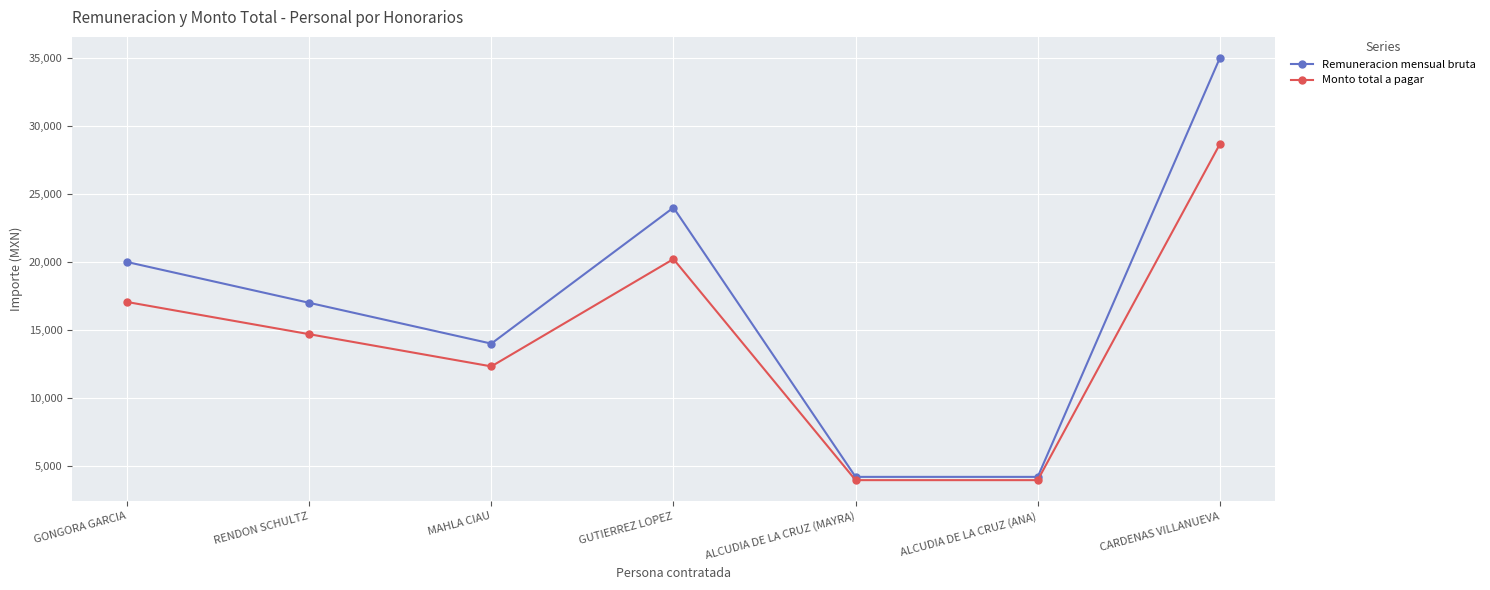

Reading right to left, what are all the values shown in this chart?

Remuneracion mensual bruta: CARDENAS VILLANUEVA=35000.0	ALCUDIA DE LA CRUZ (ANA)=4201.6	ALCUDIA DE LA CRUZ (MAYRA)=4201.6	GUTIERREZ LOPEZ=24000.0	MAHLA CIAU=14000.0	RENDON SCHULTZ=17000.0	GONGORA GARCIA=20000.0
Monto total a pagar: CARDENAS VILLANUEVA=28669.1	ALCUDIA DE LA CRUZ (ANA)=3961.8	ALCUDIA DE LA CRUZ (MAYRA)=3961.8	GUTIERREZ LOPEZ=20217.5	MAHLA CIAU=12325.4	RENDON SCHULTZ=14693.0	GONGORA GARCIA=17060.6